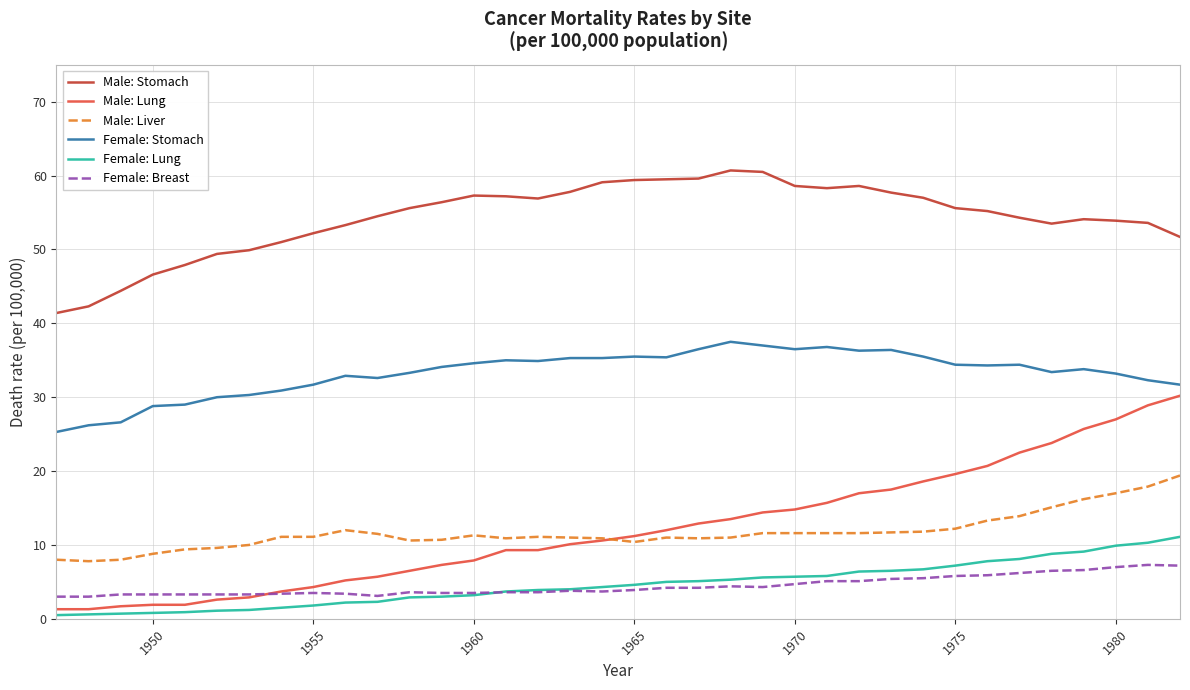

Which series has the largest range (max minus min)?

Male: Lung